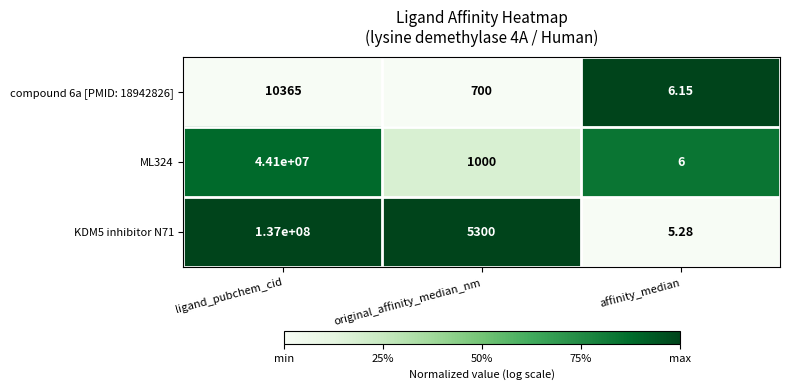

What is the total value across all series at original_affinity_median_nm?

7000.0